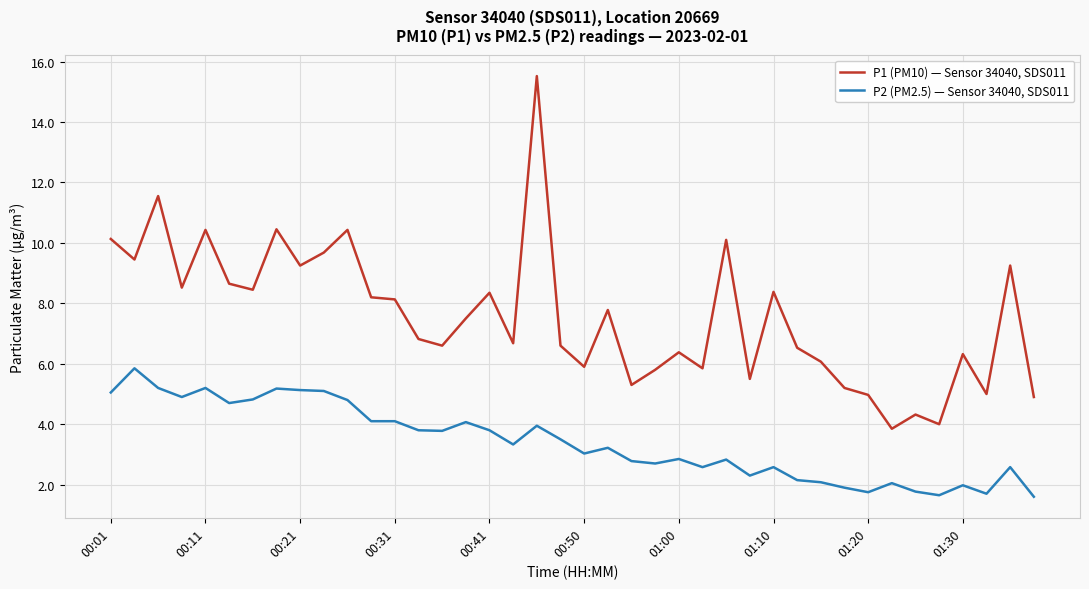

Rank the series by their average value, from lowest to highest.

P2 (PM2.5) — Sensor 34040, SDS011, P1 (PM10) — Sensor 34040, SDS011